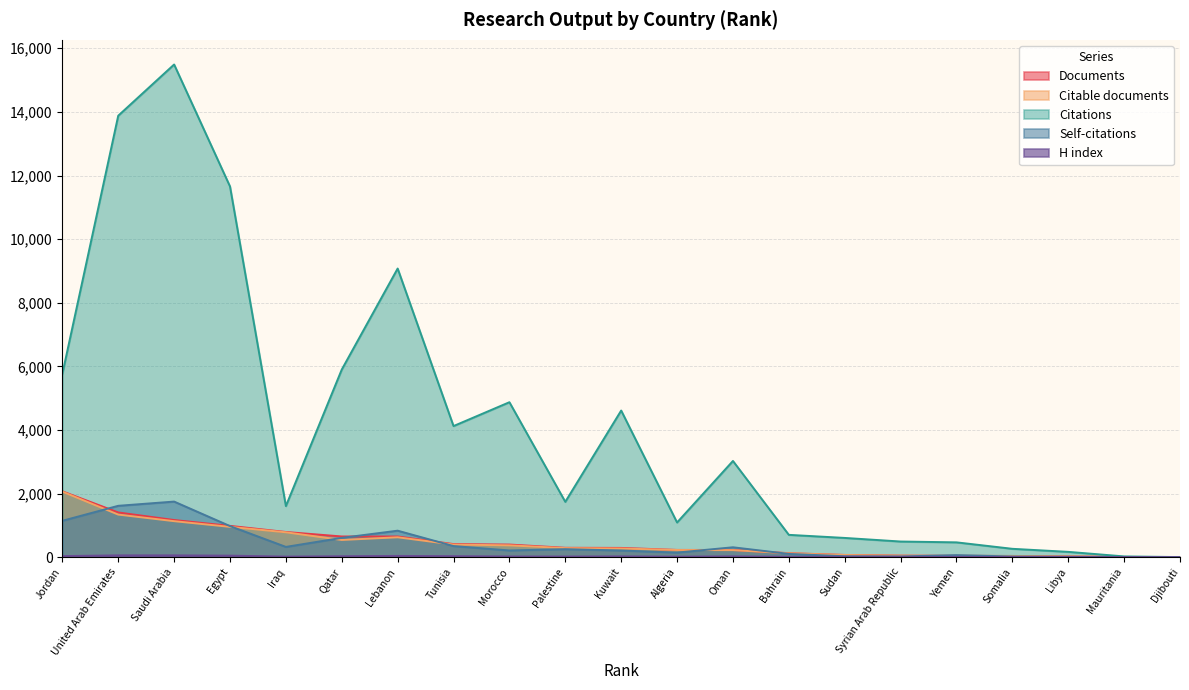

True or false: Citations and H index cross at least once.

False